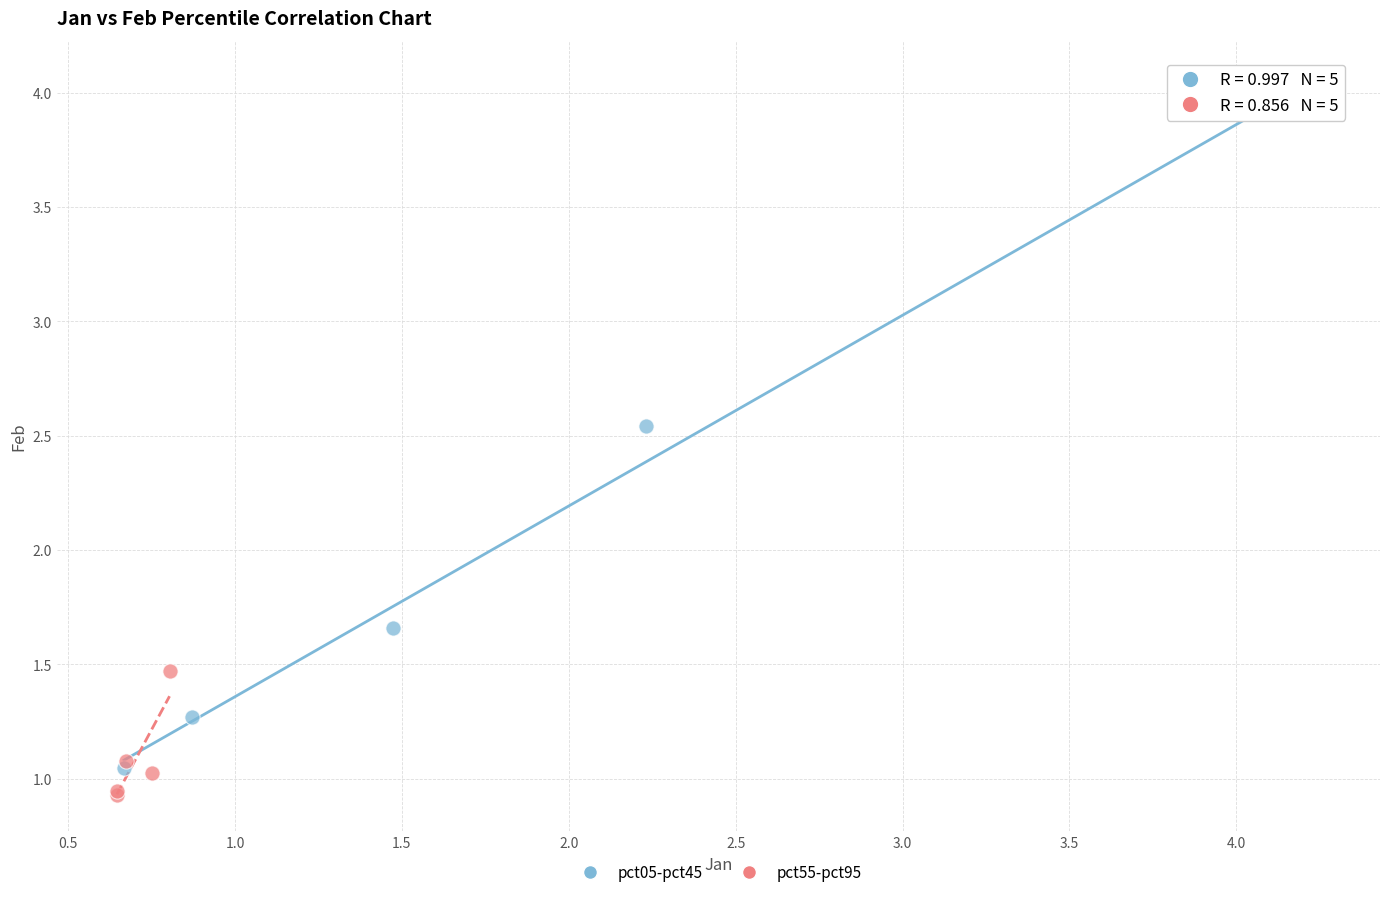

Which series has the largest Y range (max minus min)?

pct05-pct45